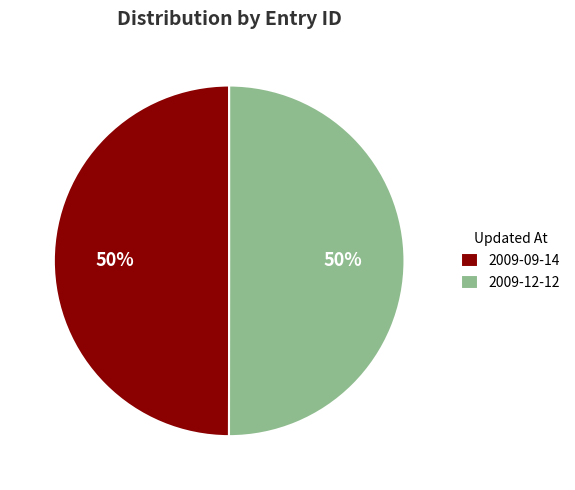

How many slices are in this pie chart?

2